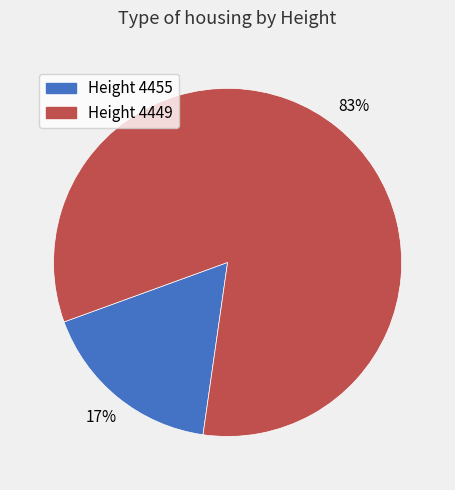

To the nearest percent, what is the average slice percentage?

50%